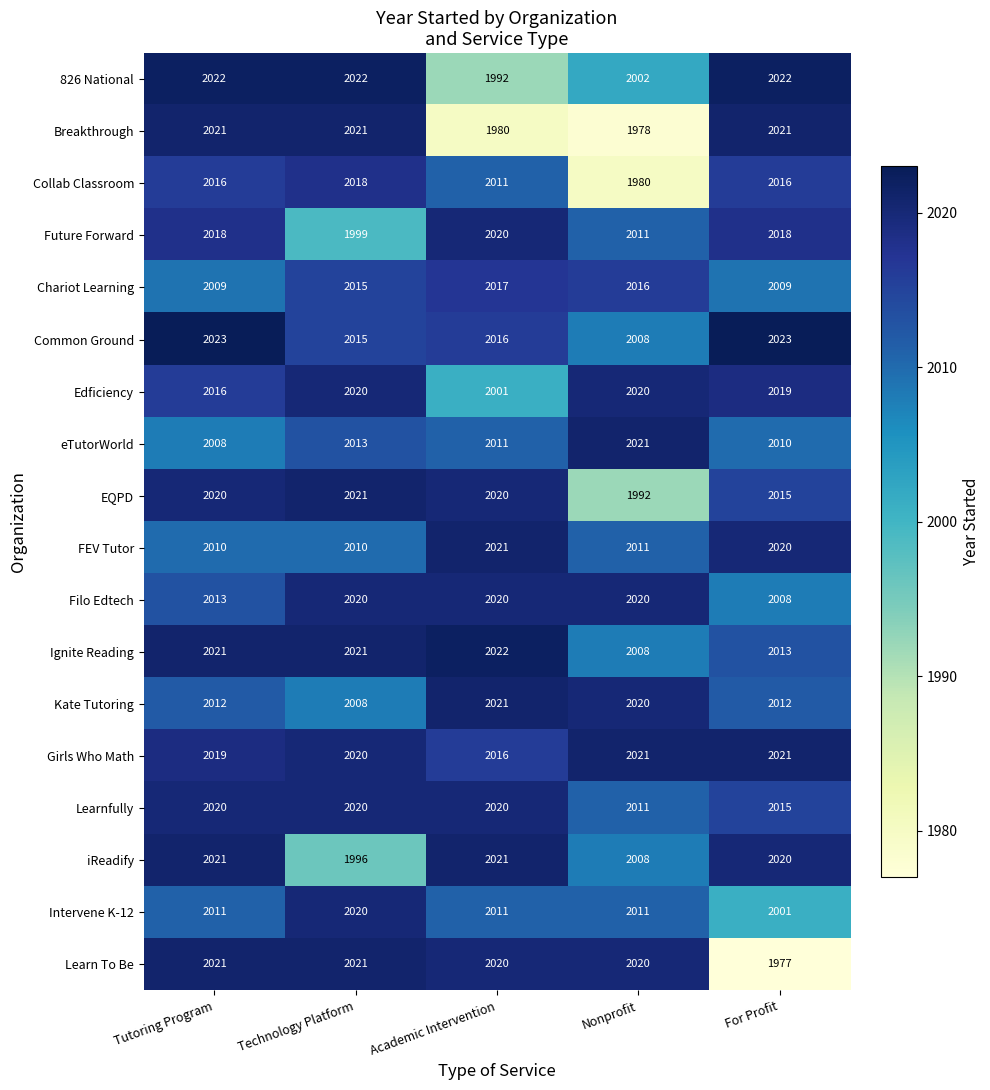

Where is 826 National nearest to the value 2007?

Nonprofit